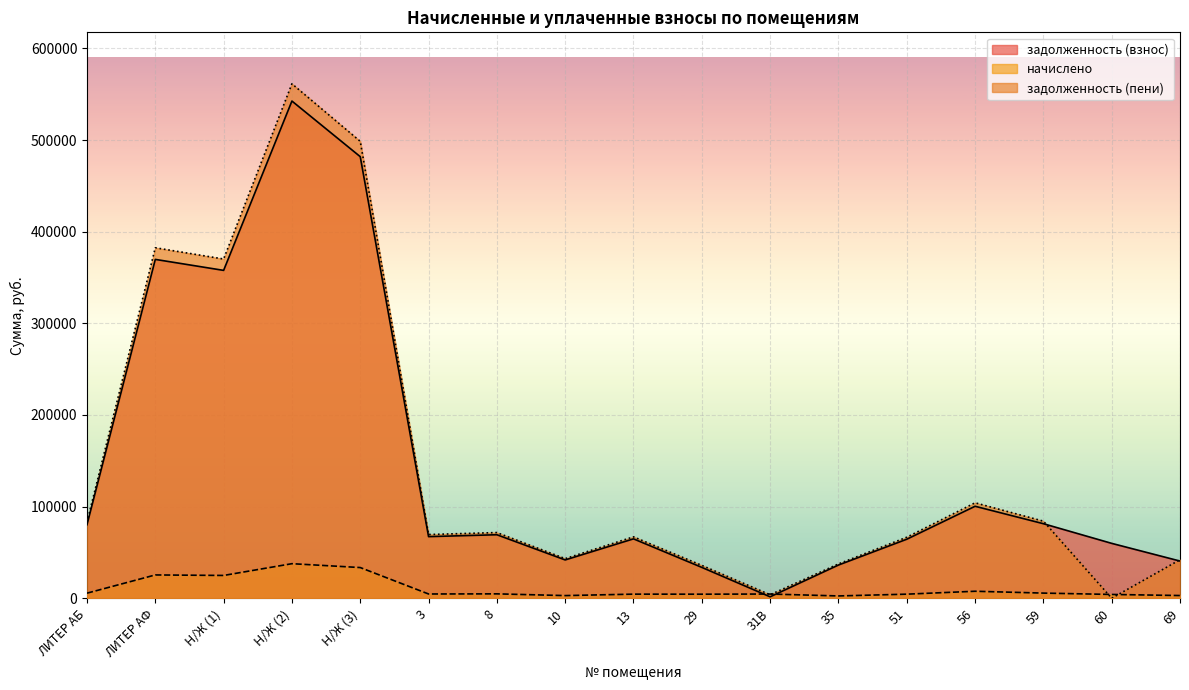

What is the lowest value of the начислено series?

2486.4